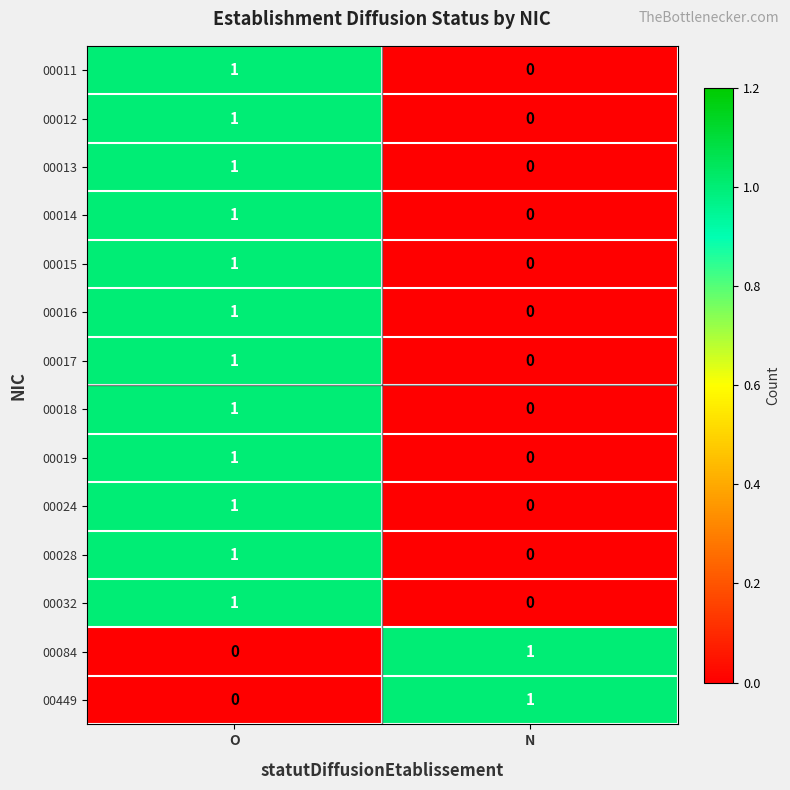

The 00016 series shows 1 at N. True or false?

False